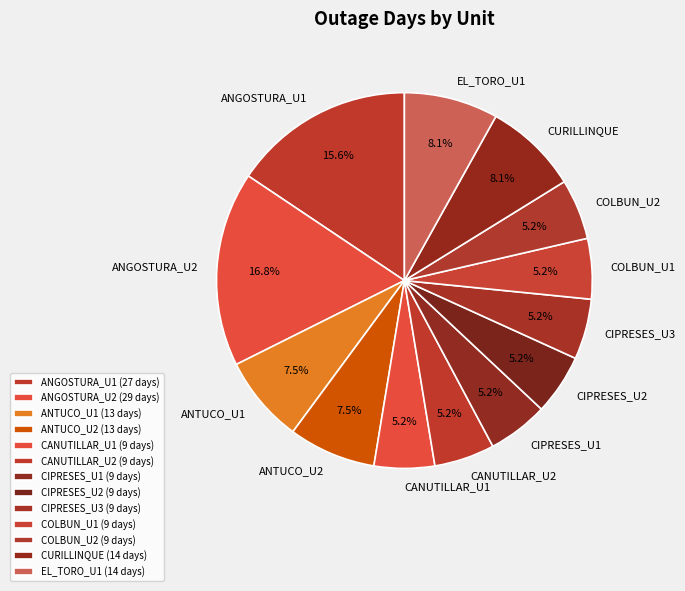

The COLBUN_U1 slice represents 5% of the pie. True or false?

True